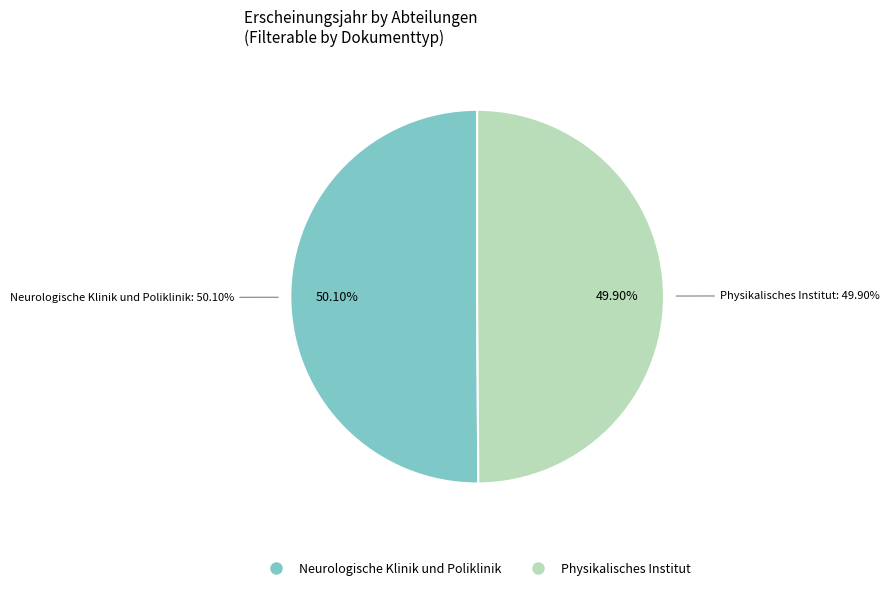

Count the number of slices in the pie.

2